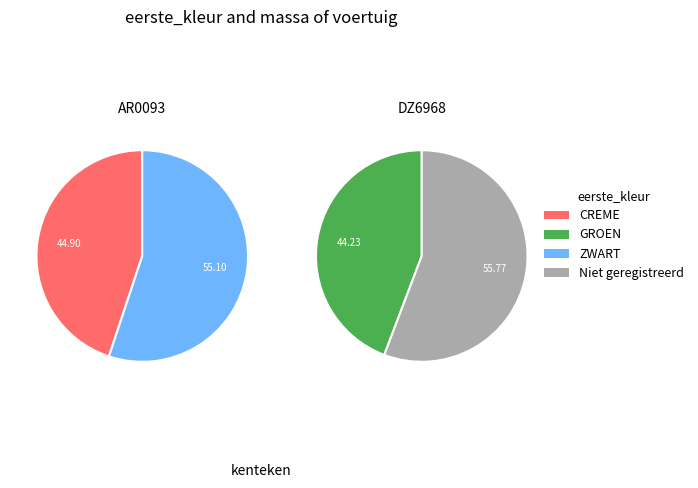

Which slice represents more than half of the pie?

DZ6968